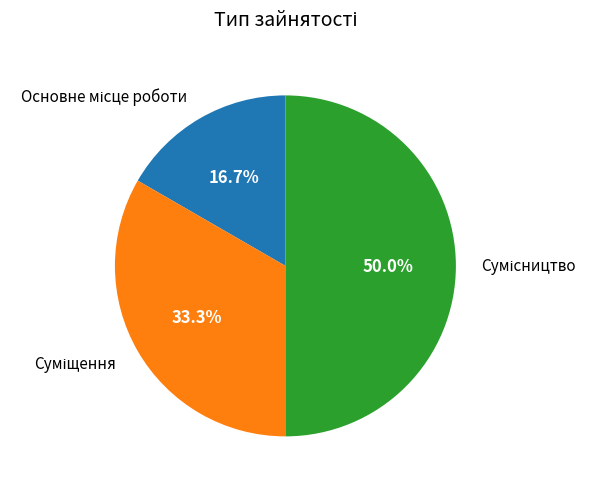

True or false: Сумісництво accounts for 58% of the total.

False